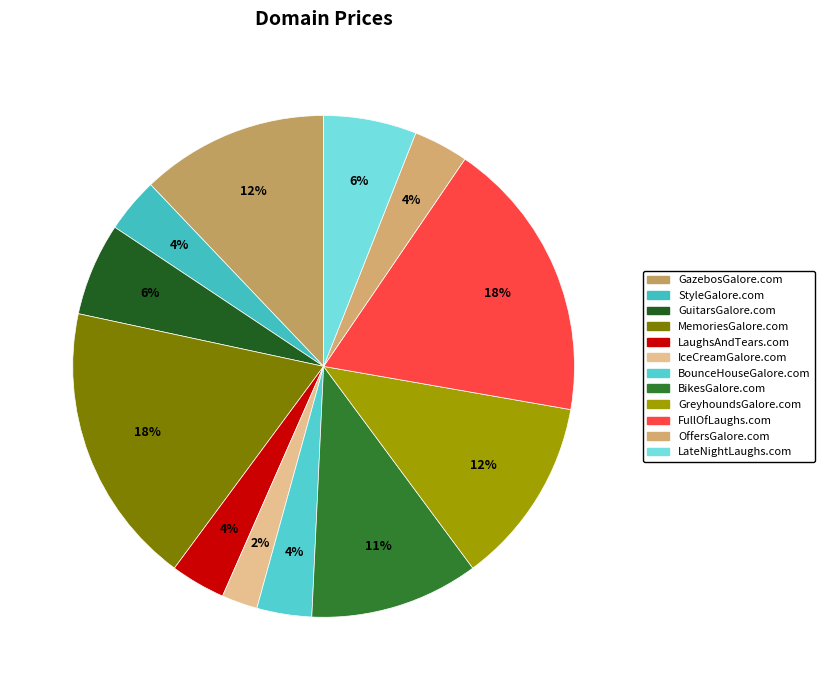

Count the number of slices in the pie.

12